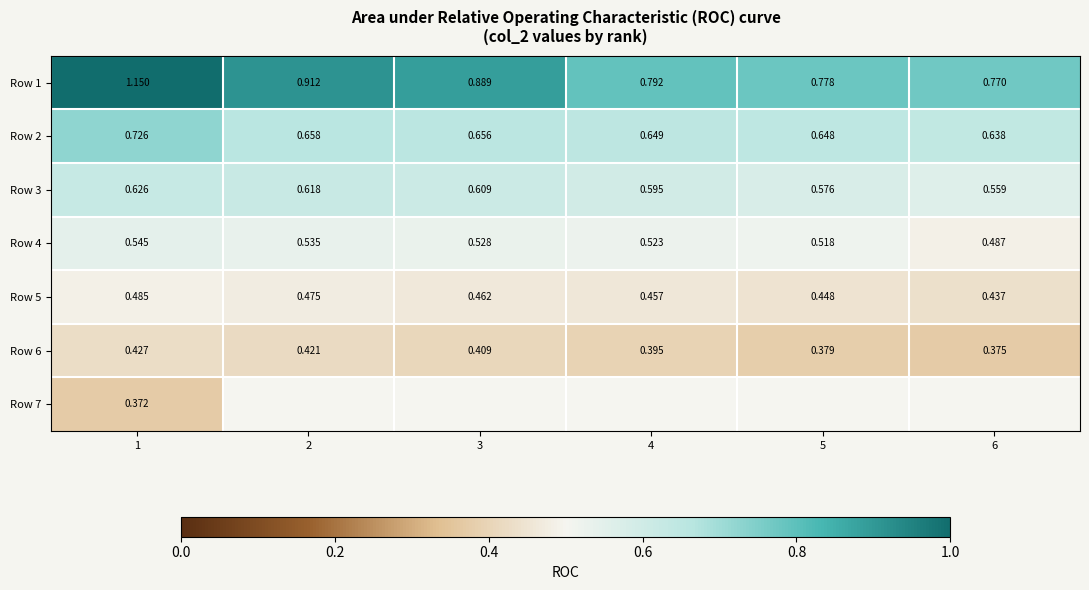

What is the minimum value shown in the chart?

0.4